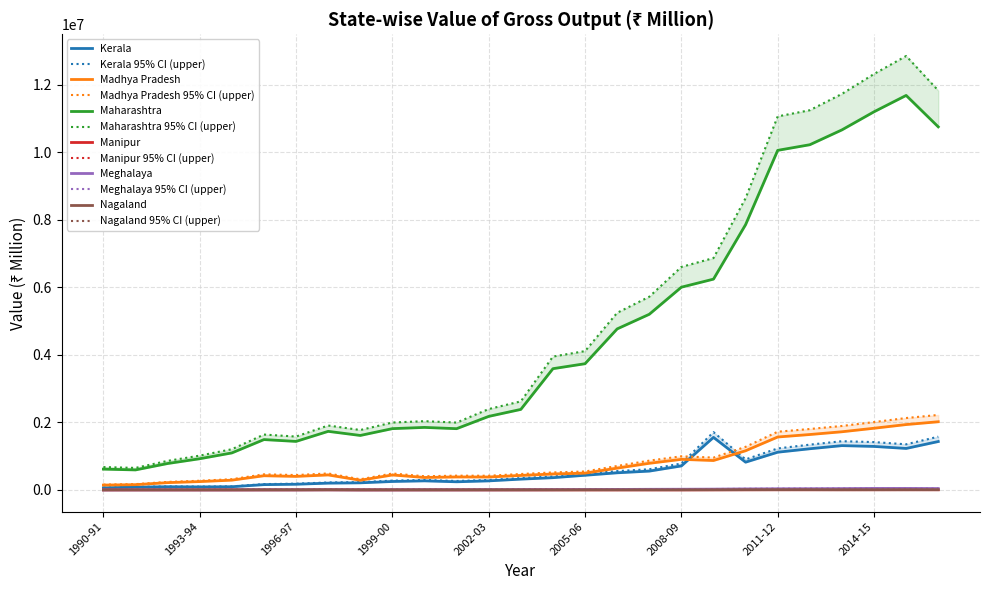

What is the value of the Meghalaya point at the 4th from the left?

359.5